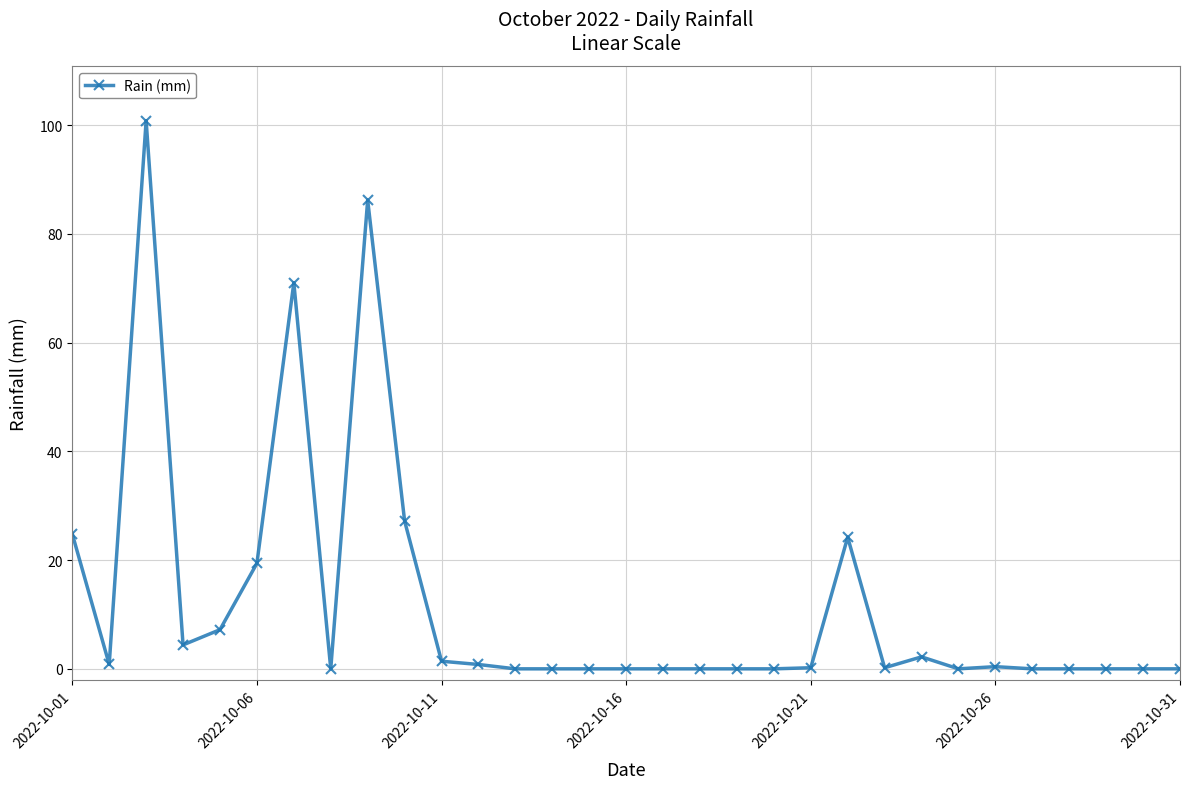

True or false: there are more than 1 points higher than both neighbors.

True